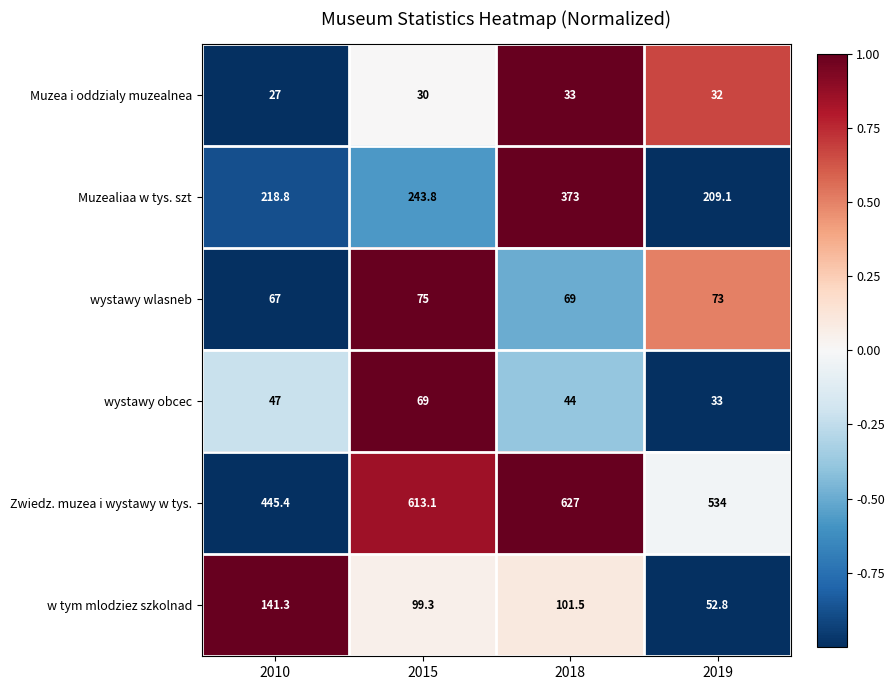

Reading left to right, what are all the values shown in this chart?

Muzea i oddzialy muzealnea: 27.0	30.0	33.0	32.0
Muzealiaa w tys. szt: 218.8	243.8	373.0	209.1
wystawy wlasneb: 67.0	75.0	69.0	73.0
wystawy obcec: 47.0	69.0	44.0	33.0
Zwiedz. muzea i wystawy w tys.: 445.4	613.1	627.0	534.0
w tym mlodziez szkolnad: 141.3	99.3	101.5	52.8